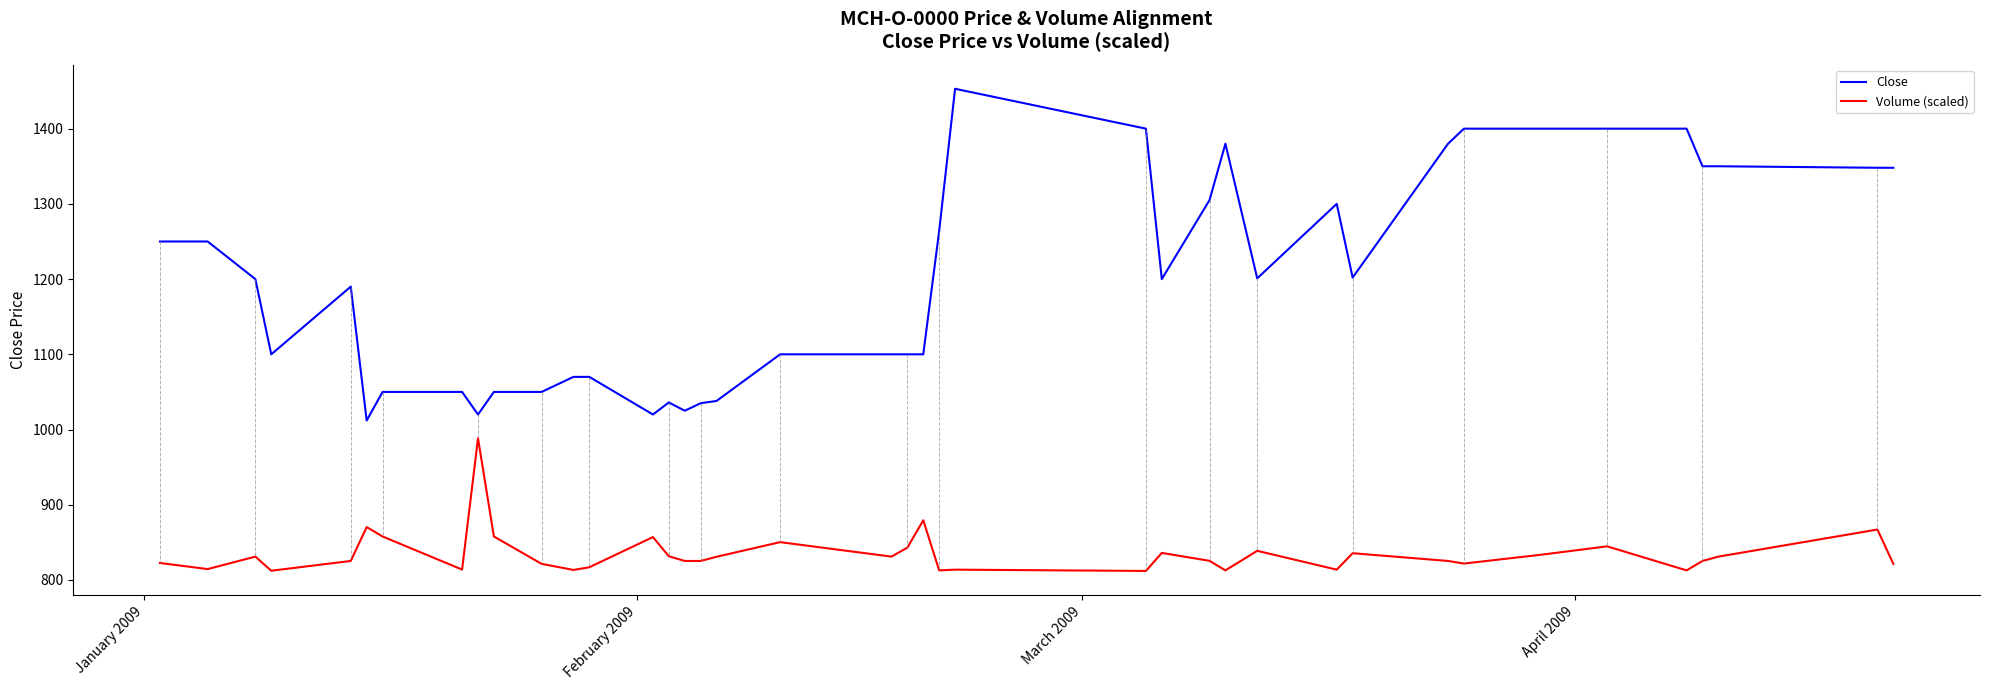

Which series has the largest range (max minus min)?

Close